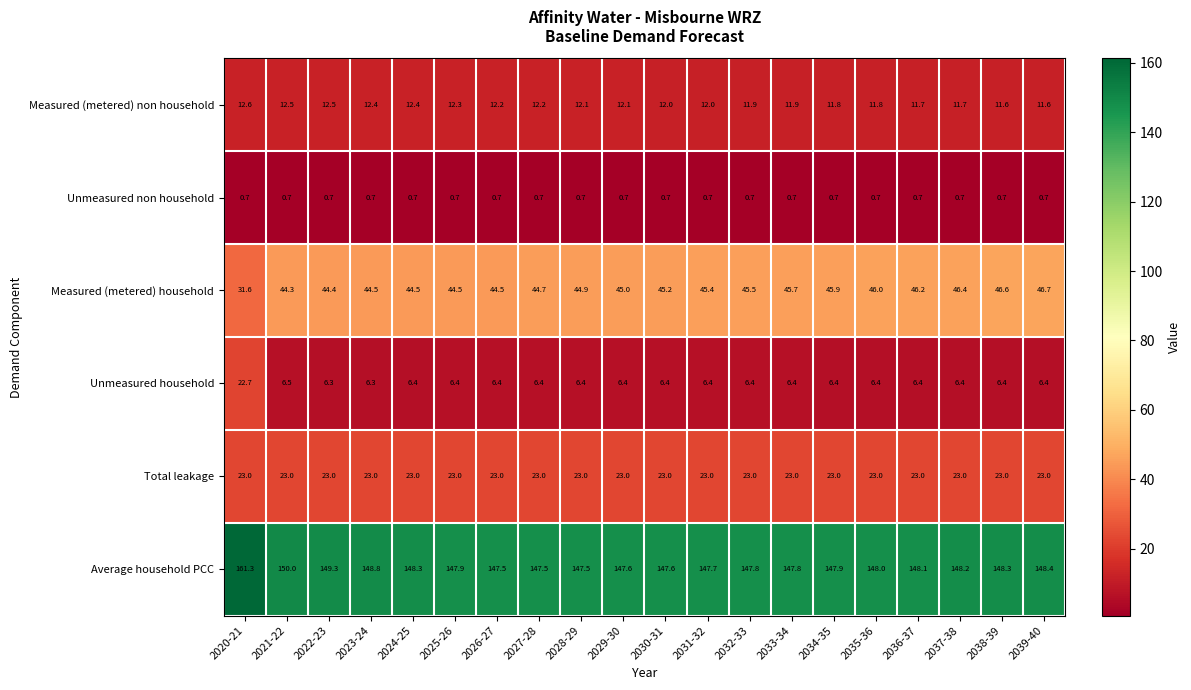

Rank the series at 2032-33 from highest to lowest value.

Average household PCC, Measured (metered) household, Total leakage, Measured (metered) non household, Unmeasured household, Unmeasured non household